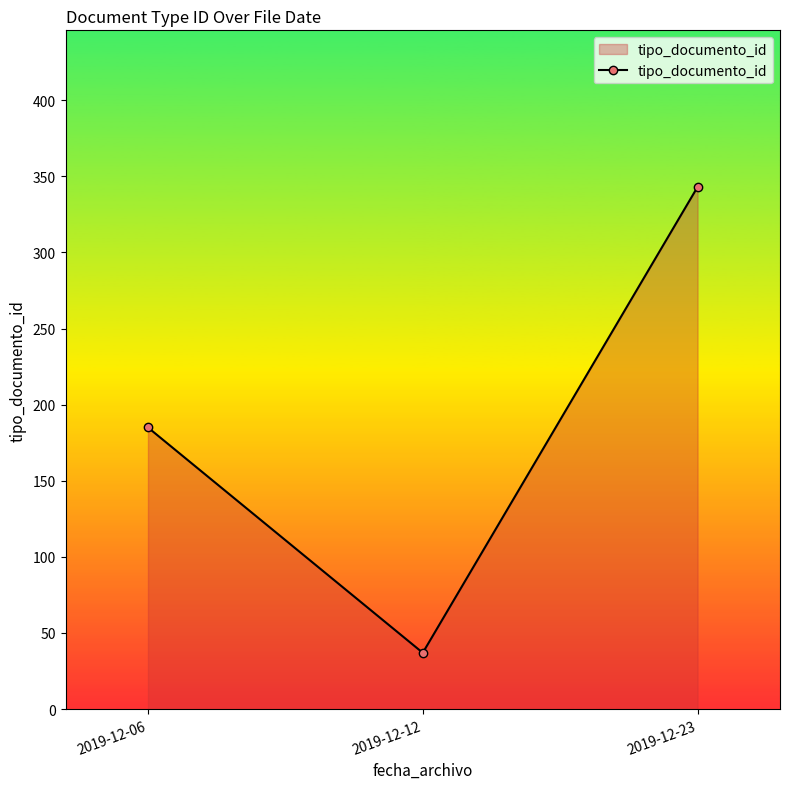

Reading left to right, what are all the values shown in this chart?

185	37	343